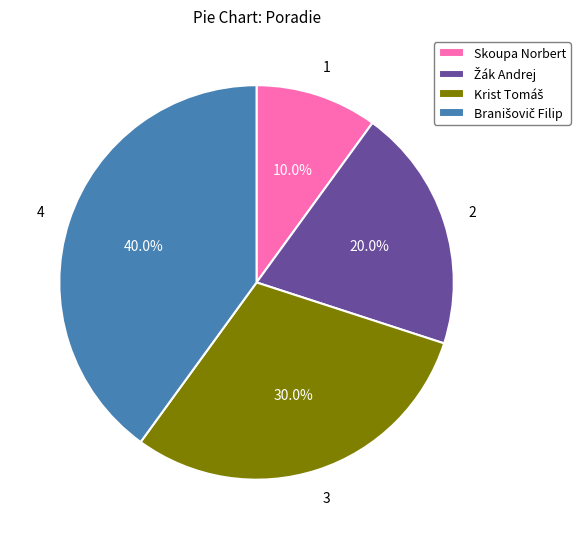

Which category has the smallest portion of the pie?

Skoupa Norbert